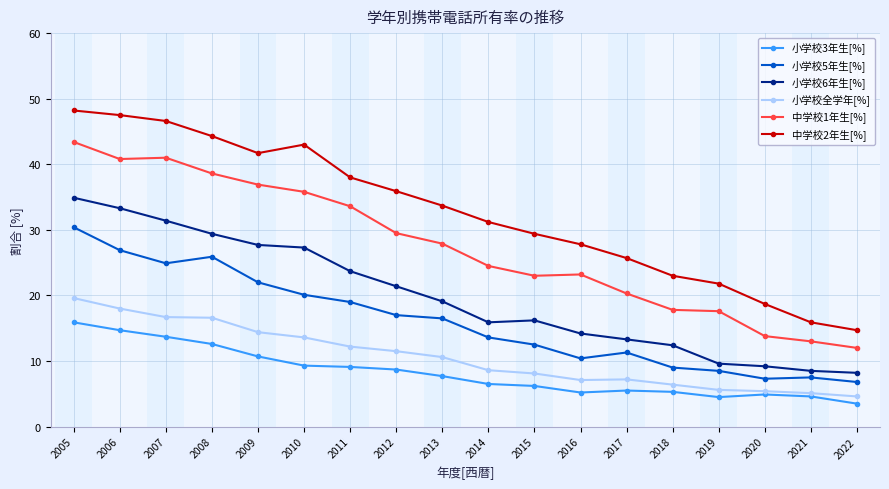

How many series are shown in this chart?

6